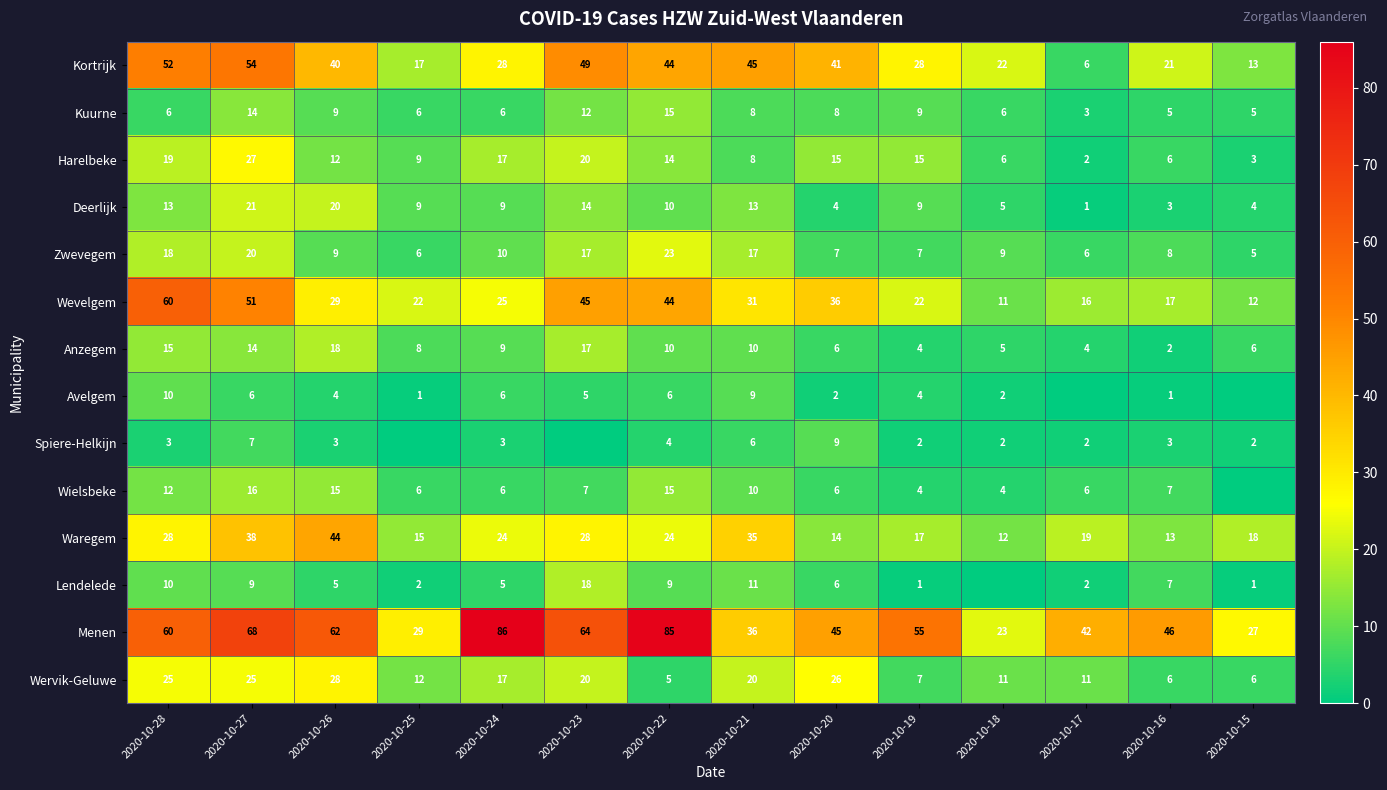

What is the sum of the Wervik-Geluwe values at 2020-10-26 and 2020-10-22?

33